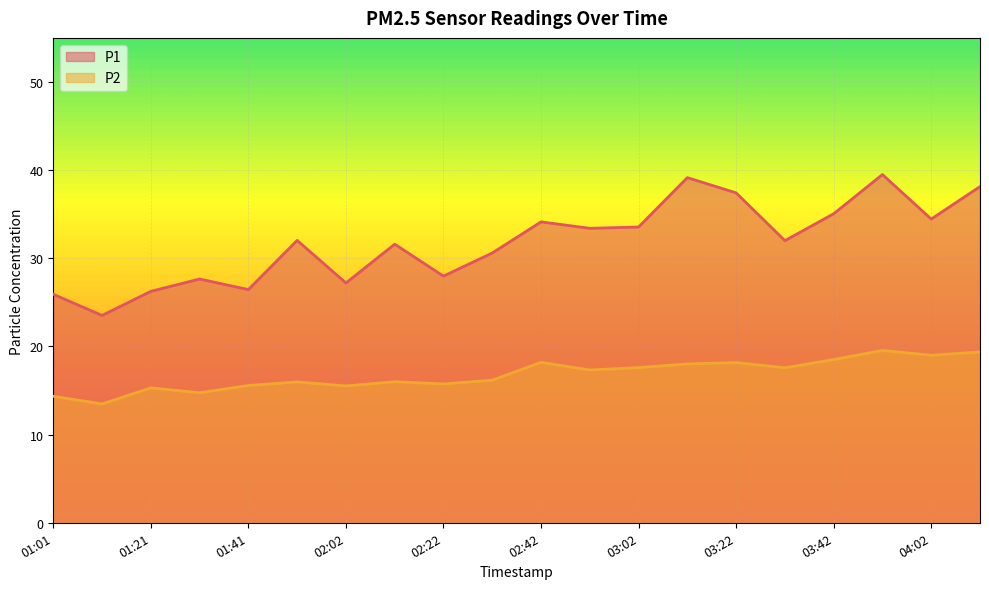

How many interior local peaks does the P2 series have?

6